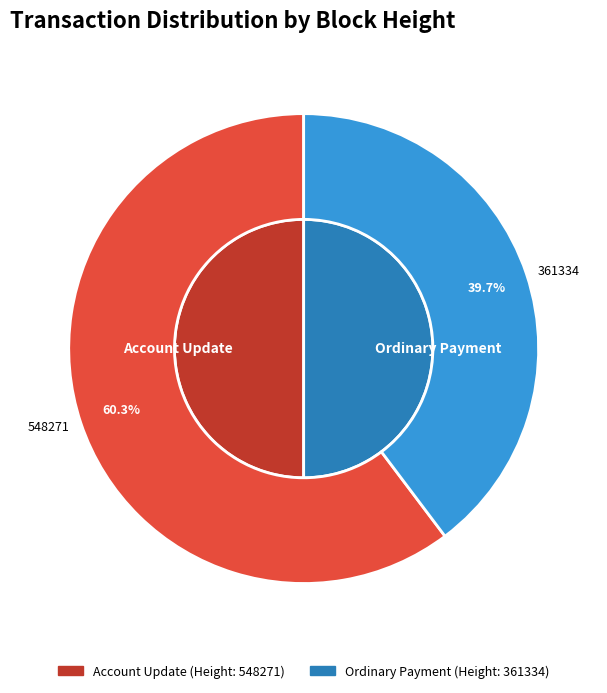

Combined, do 361334 and 548271 account for over 50%?

Yes